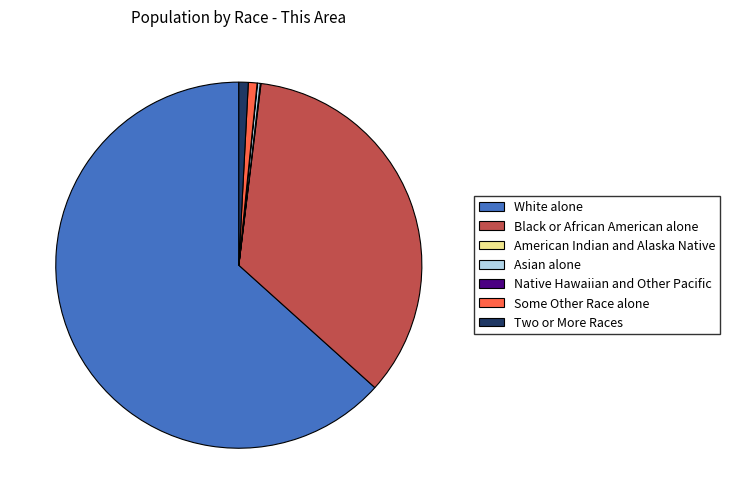

Do Black or African American alone and White alone together represent more than half of the pie?

Yes